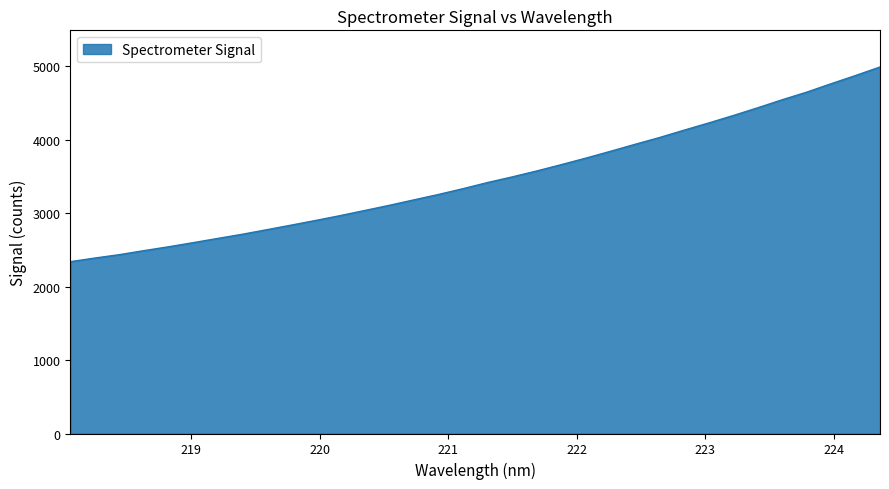

How many lines are shown in the chart?

1